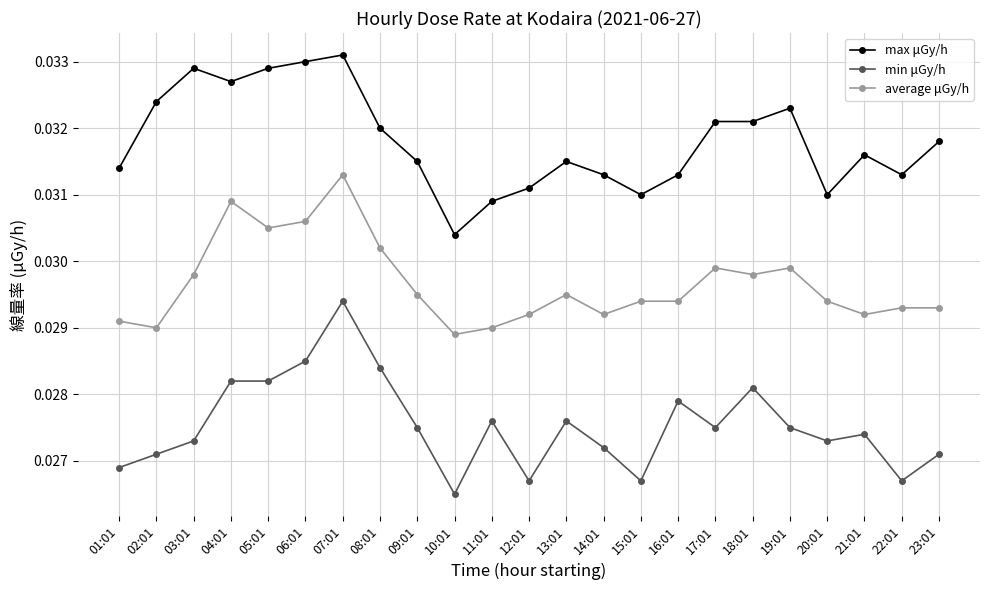

True or false: average μGy/h and max μGy/h cross at least once.

False